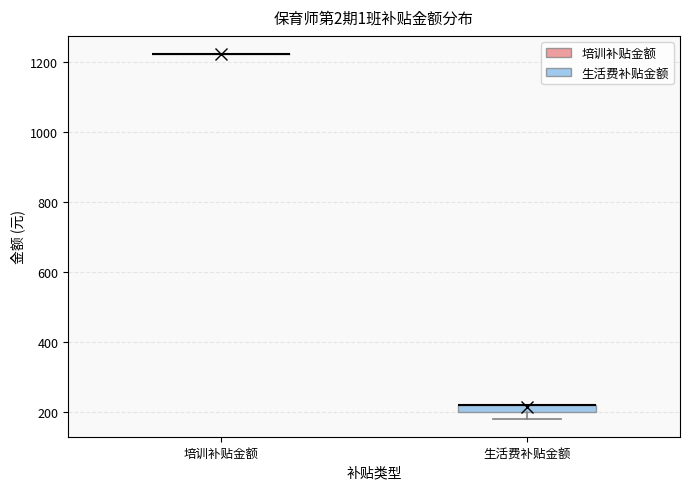

Comparing the boxes themselves (not the whiskers), which one is the tallest?

生活费补贴金额